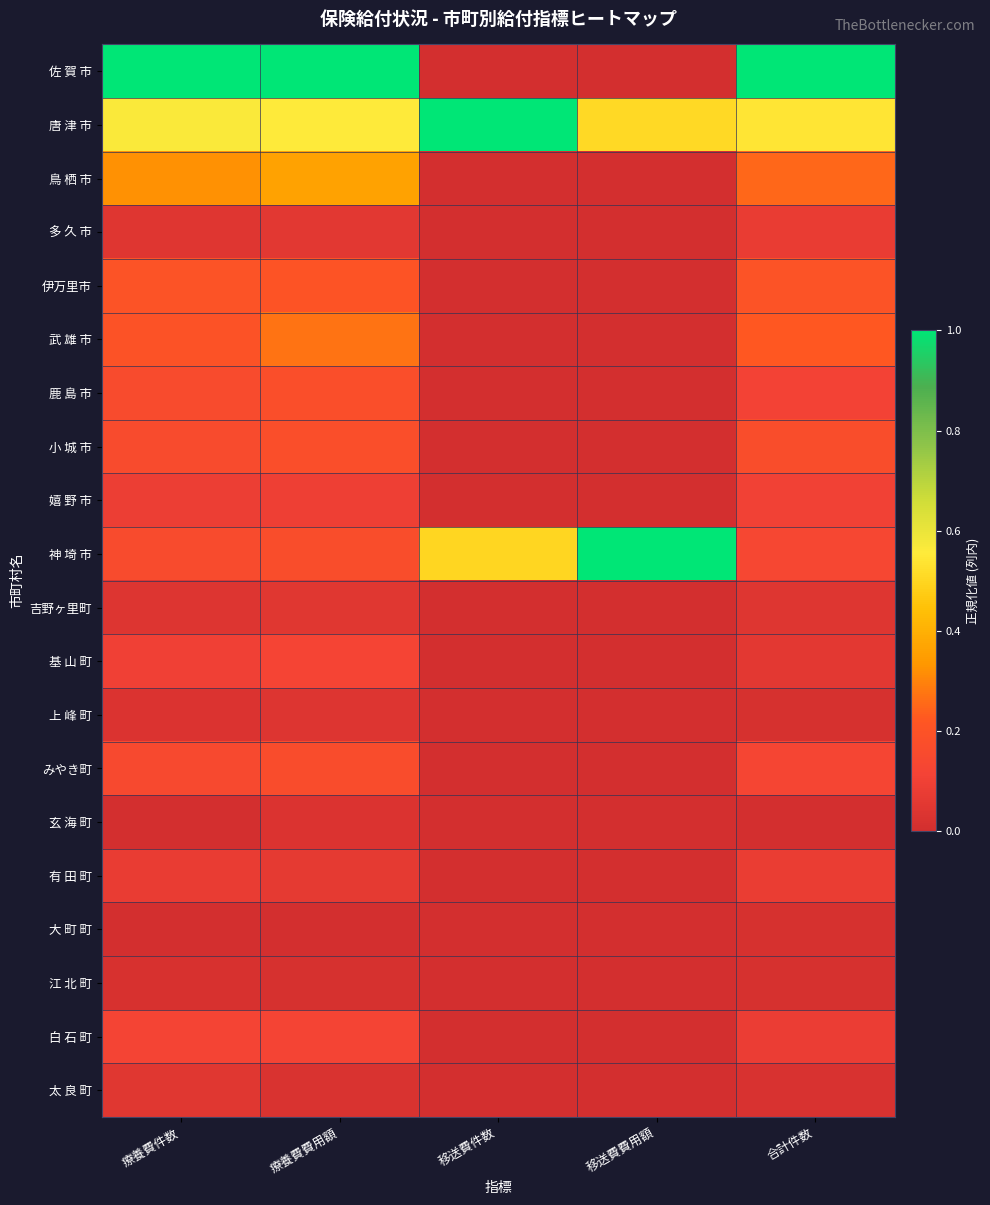

Rank the series at 合計件数 from lowest to highest value.

玄 海 町, 大 町 町, 上 峰 町, 江 北 町, 太 良 町, 吉野ヶ里町, 基 山 町, 多 久 市, 有 田 町, 白 石 町, 嬉 野 市, 鹿 島 市, みやき町, 神 埼 市, 小 城 市, 伊万里市, 武 雄 市, 鳥 栖 市, 唐 津 市, 佐 賀 市